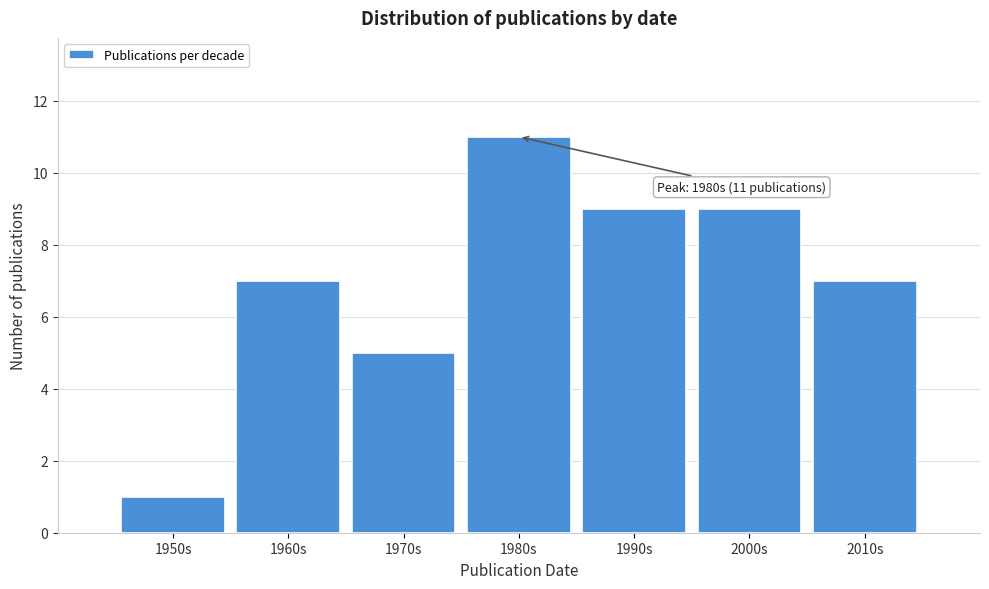

Reading left to right, what are all the values shown in this chart?

1	7	5	11	9	9	7